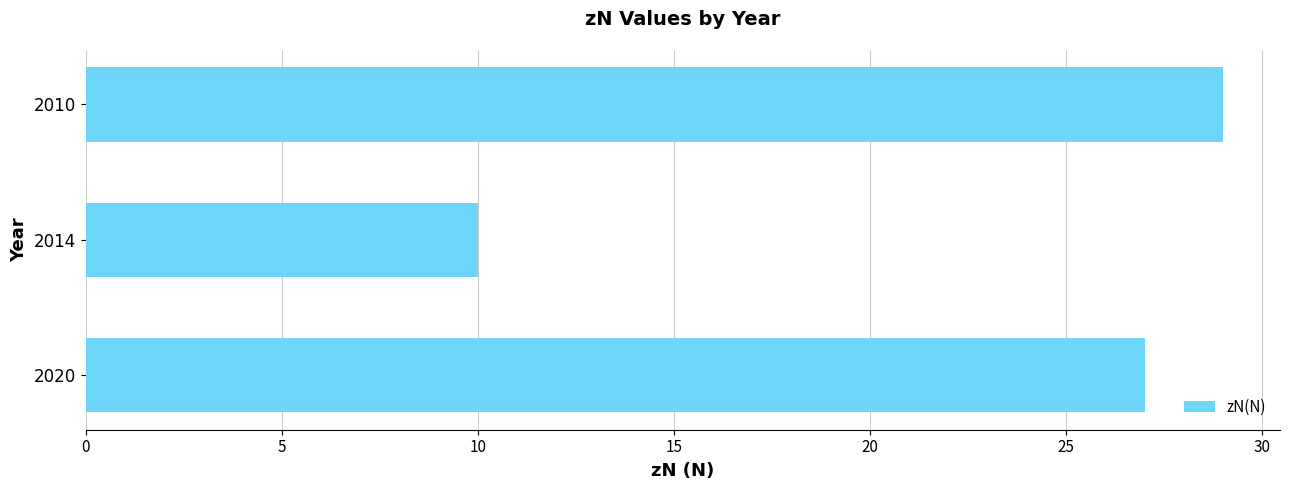

What is the change in value from 2014 to 2010?

+19